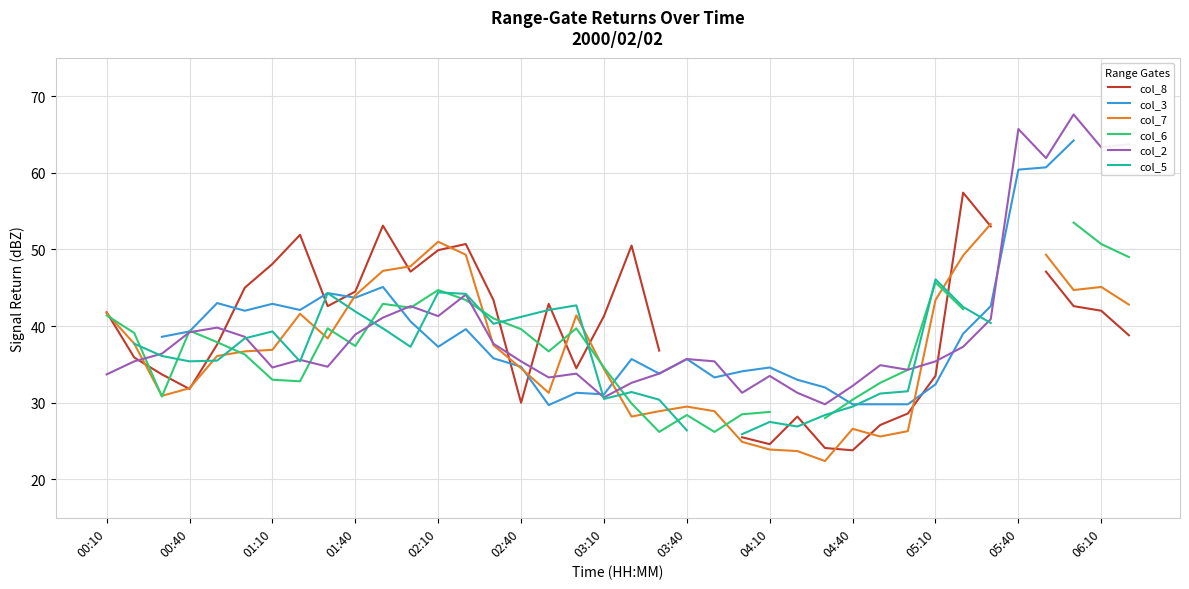

The value of col_8 at 31 is 22.8. True or false?

False